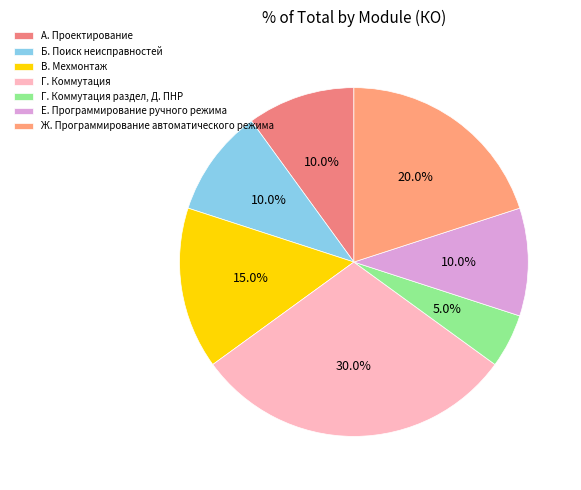

The В. Мехмонтаж slice represents 15% of the pie. True or false?

True